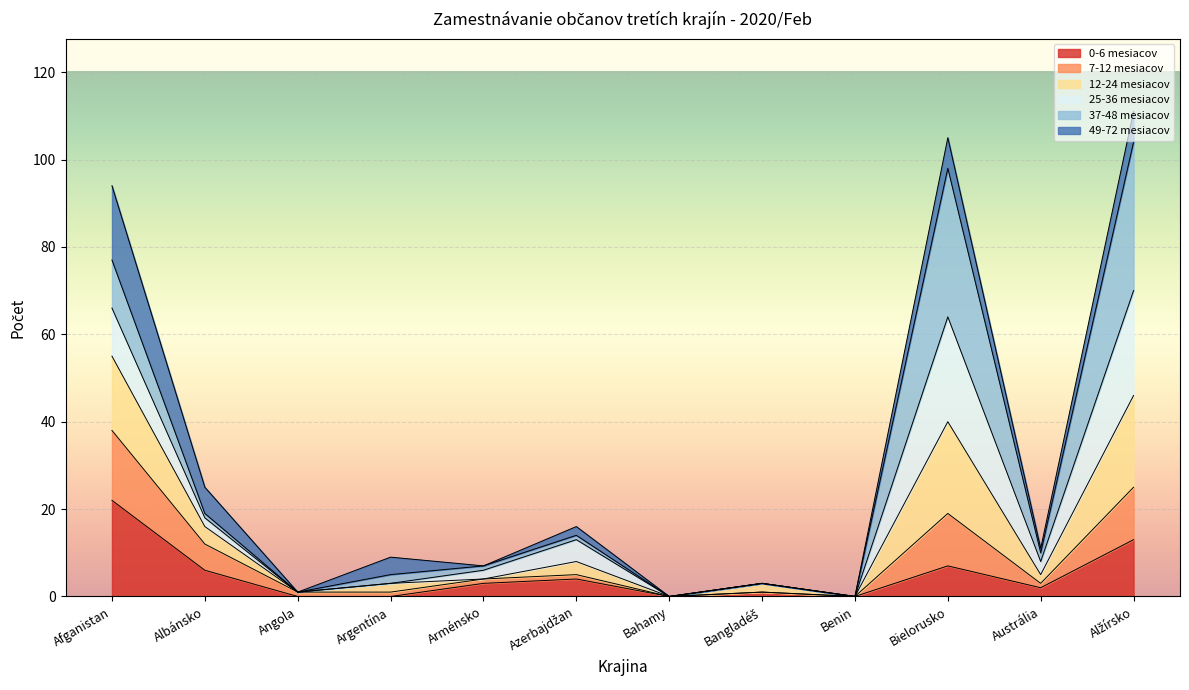

True or false: 7-12 mesiacov and 0-6 mesiacov intersect in this chart.

False